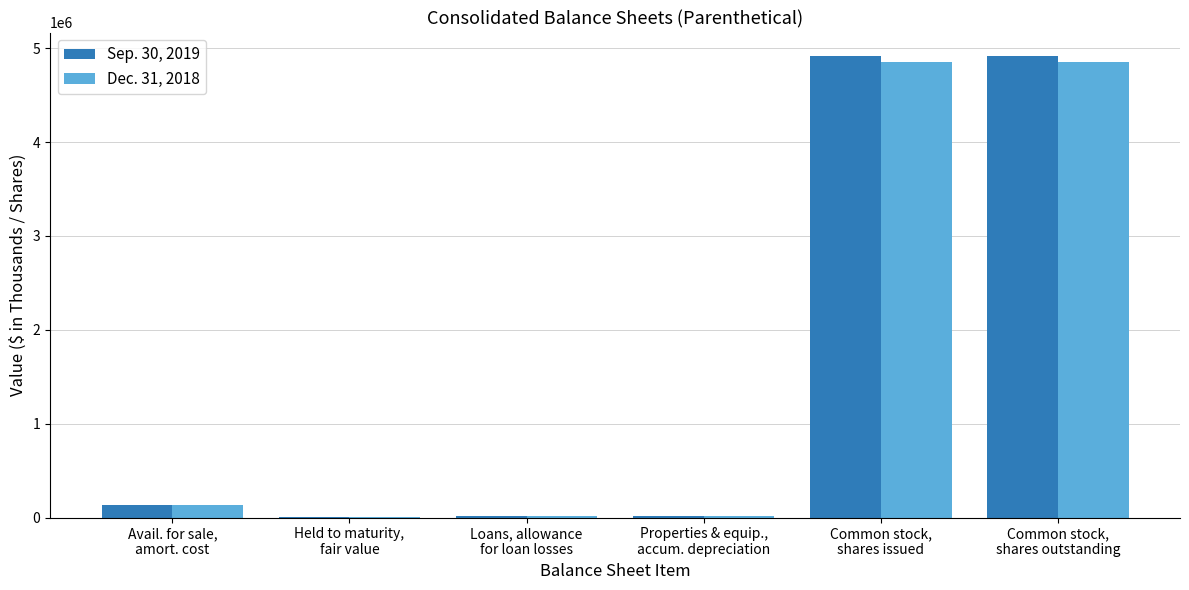

What is the sum of all Sep. 30, 2019 values?

10012041